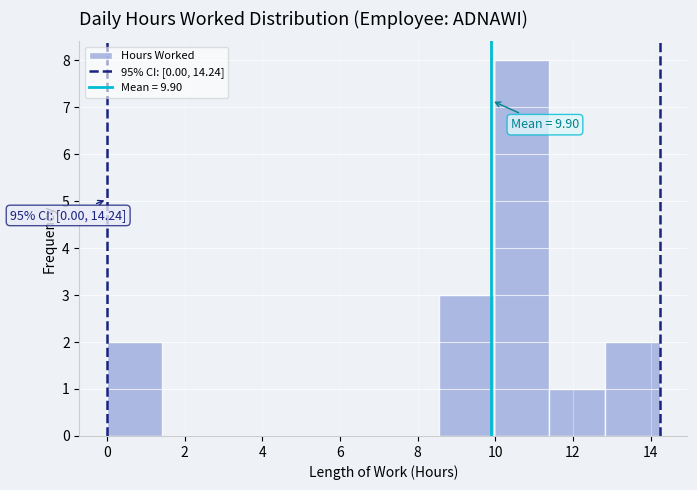

Which range on the x-axis has the tallest bar?

10.0 to 11.4